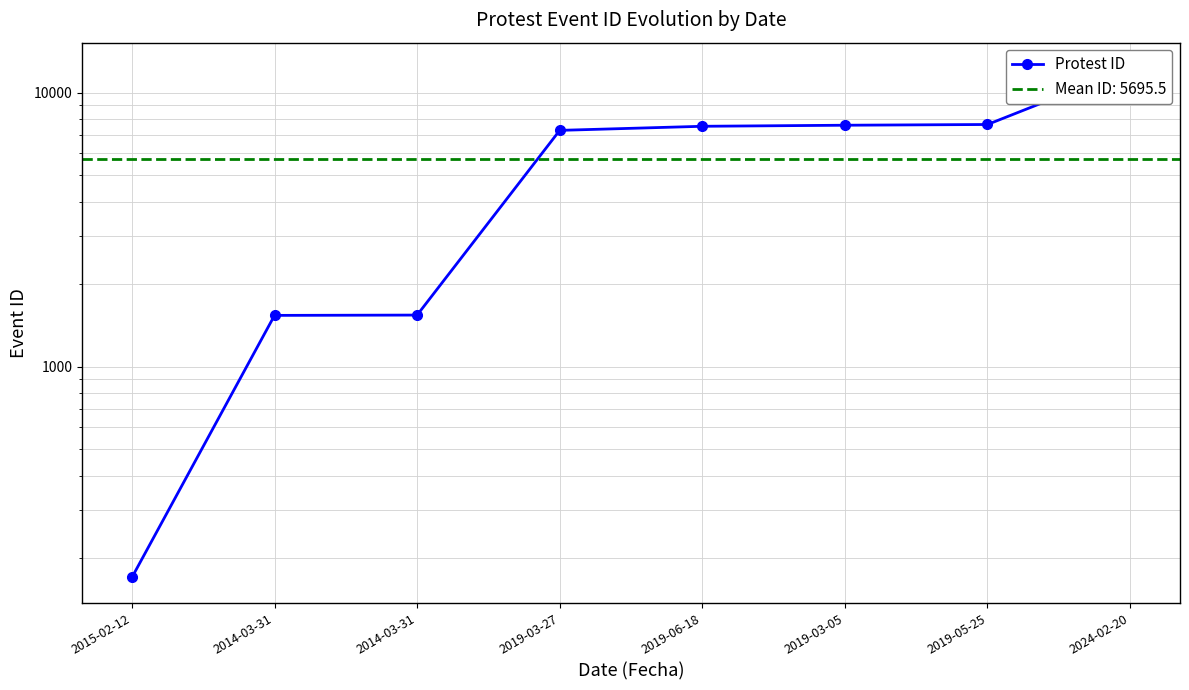

How many lines are shown in the chart?

1